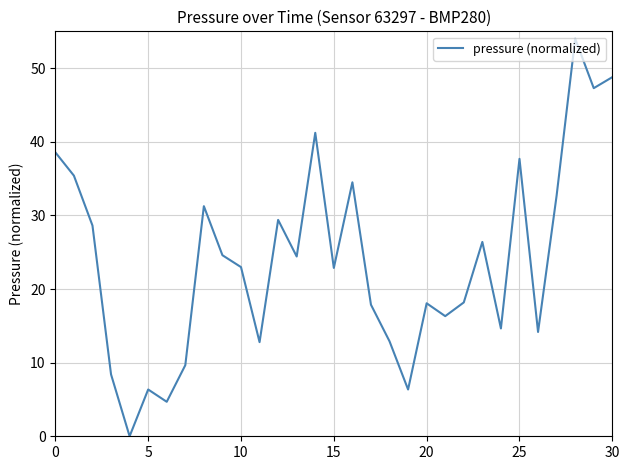

True or false: the data has more than 1 interior local peaks.

True